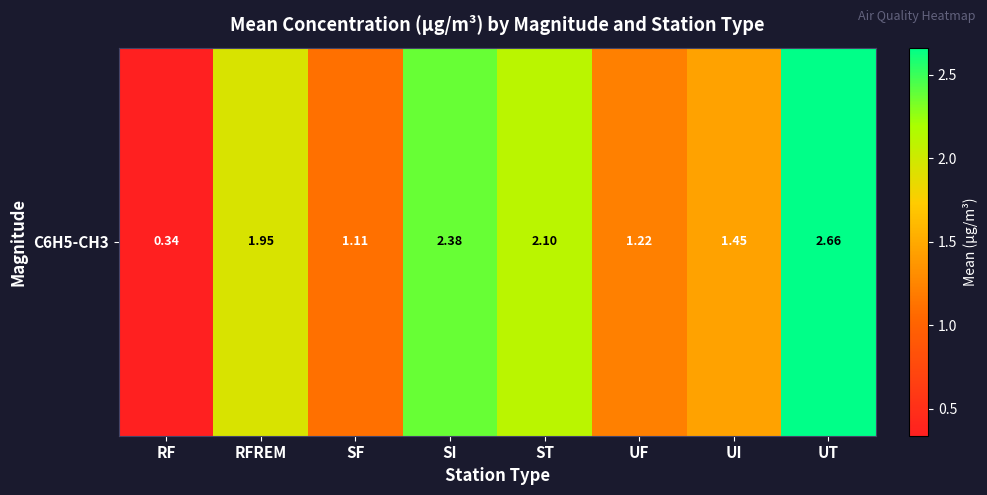

Reading left to right, list all the values displayed in this chart.

RF=0.3	RFREM=1.9	SF=1.1	SI=2.4	ST=2.1	UF=1.2	UI=1.4	UT=2.7